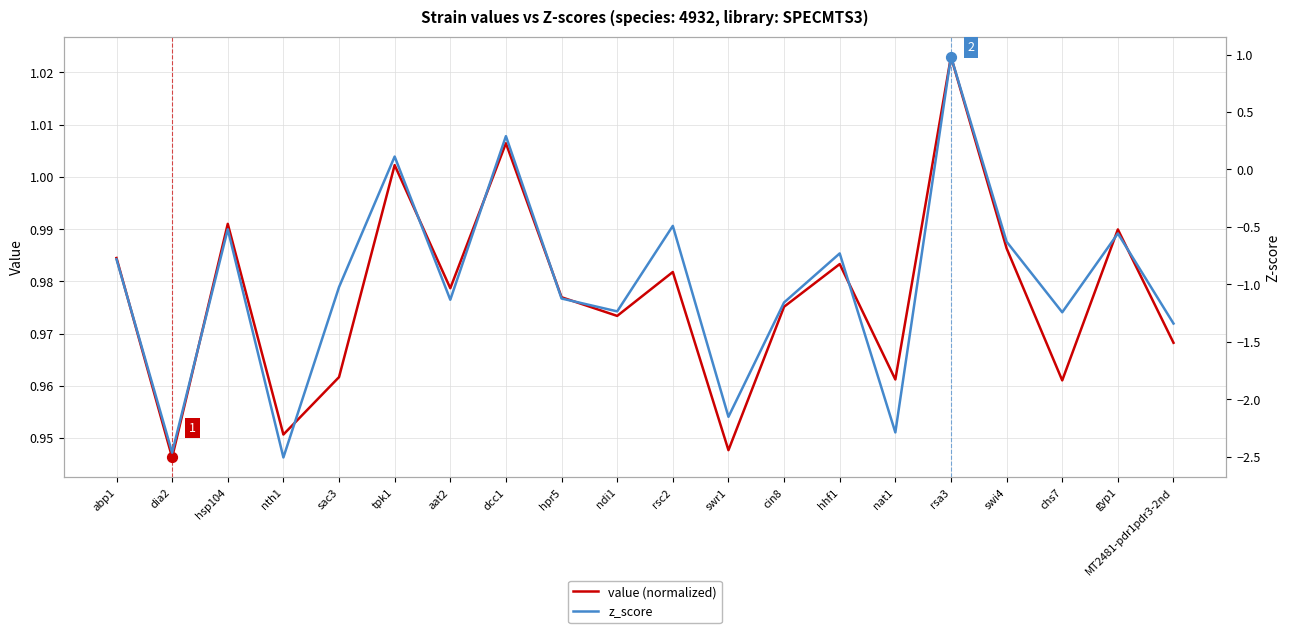

Which series has the largest Y range (max minus min)?

z_score